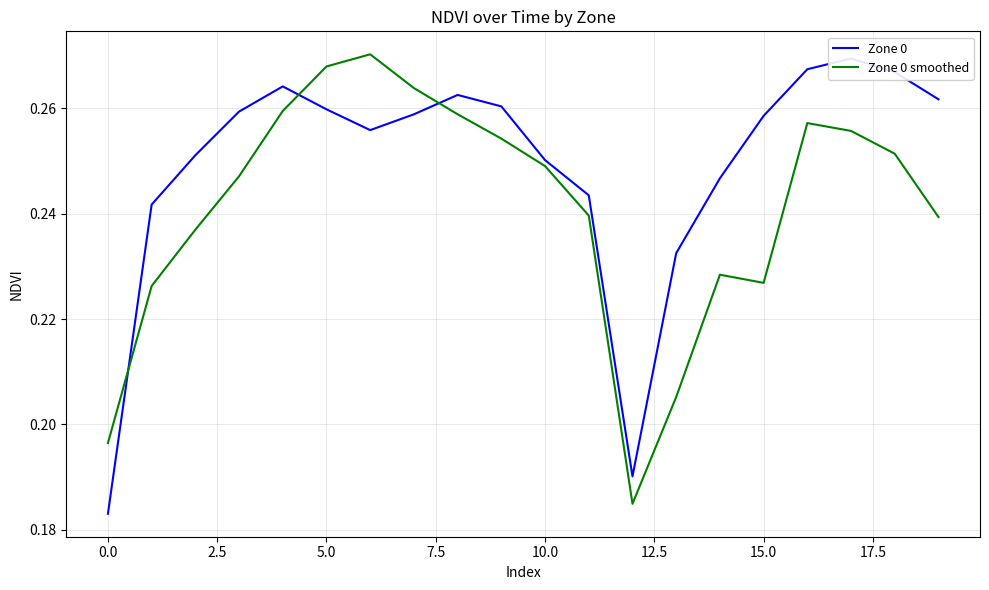

What are all the series names shown in the legend?

Zone 0, Zone 0 smoothed